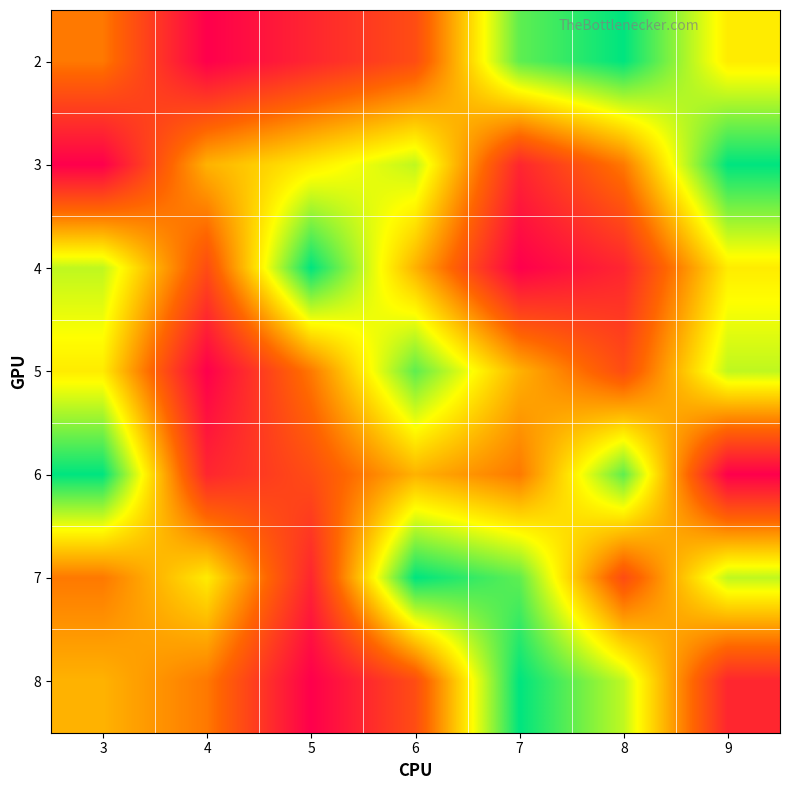

Reading right to left, list all the values displayed in this chart.

2: 9=6	8=9	7=8	6=3	5=2	4=1	3=4
3: 9=9	8=4	7=2	6=7	5=6	4=5	3=1
4: 9=6	8=2	7=1	6=5	5=9	4=3	3=7
5: 9=7	8=3	7=5	6=8	5=4	4=1	3=6
6: 9=1	8=8	7=4	6=5	5=3	4=2	3=9
7: 9=7	8=3	7=8	6=9	5=2	4=6	3=4
8: 9=2	8=7	7=9	6=3	5=1	4=4	3=5